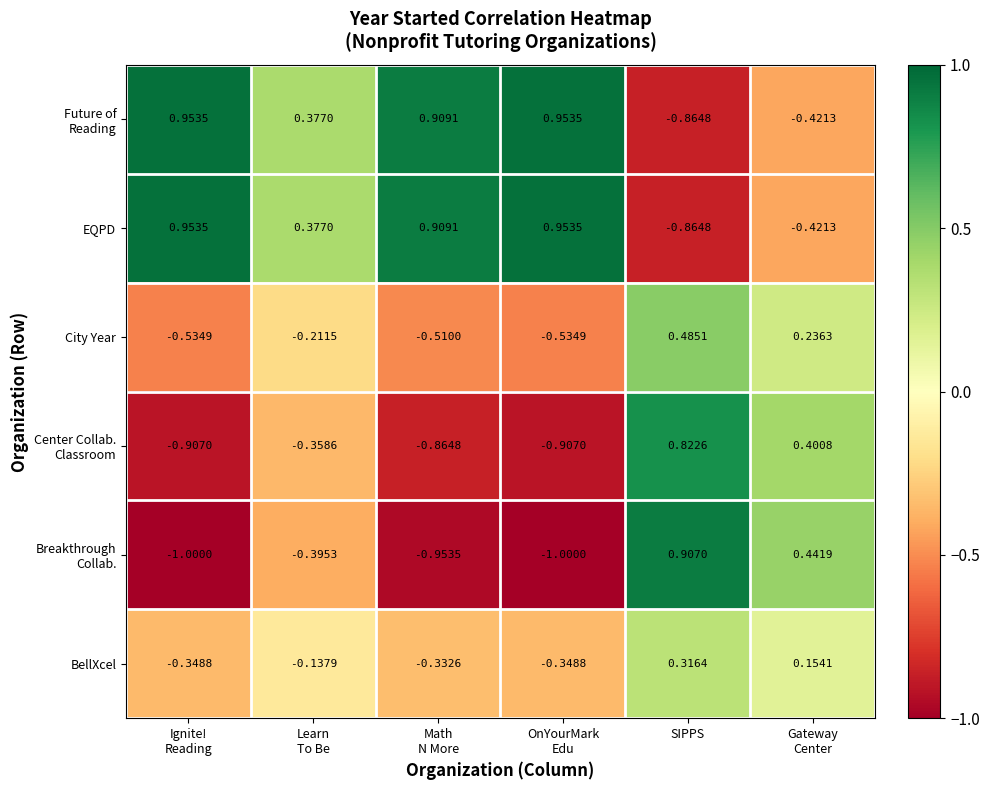

At how many categories does at least one series exceed 0?

6